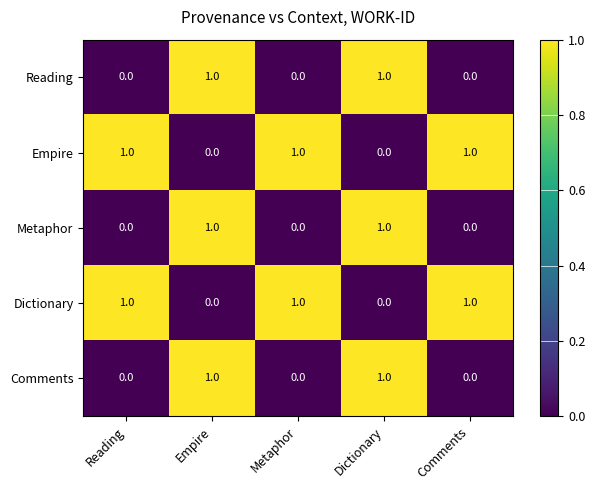

What is the difference between the highest and lowest values at Dictionary?

1